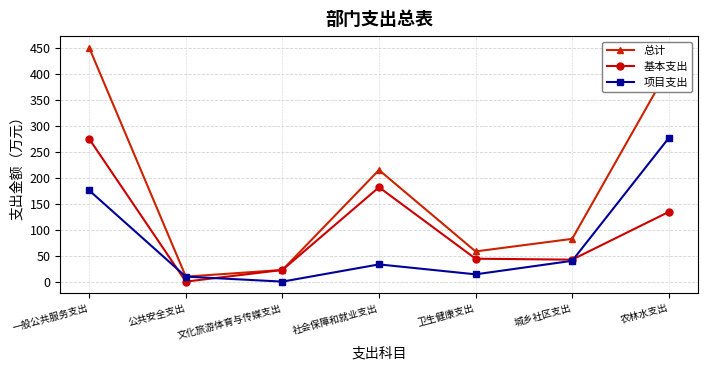

At which category is the sum across all series the highest?

一般公共服务支出